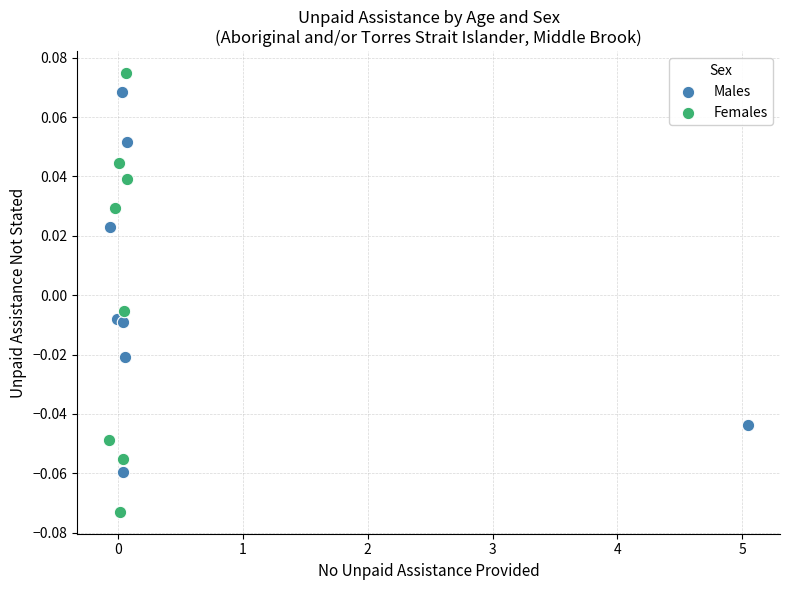

Which series reaches the maximum Y coordinate?

Females